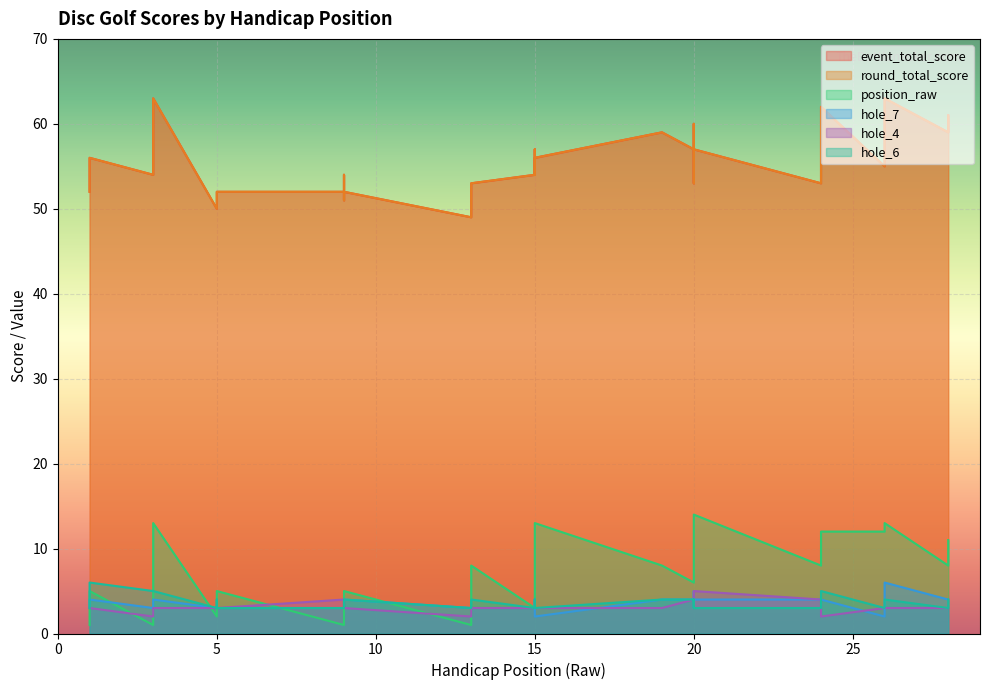

At how many categories does at least one series exceed 26?

29